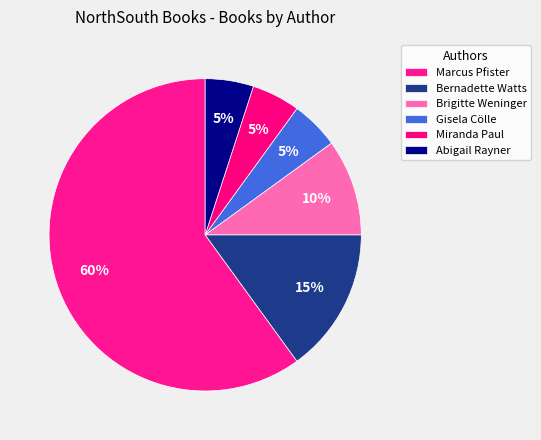

Combined, what portion of the pie is Gisela Cölle and Abigail Rayner?

10.0%